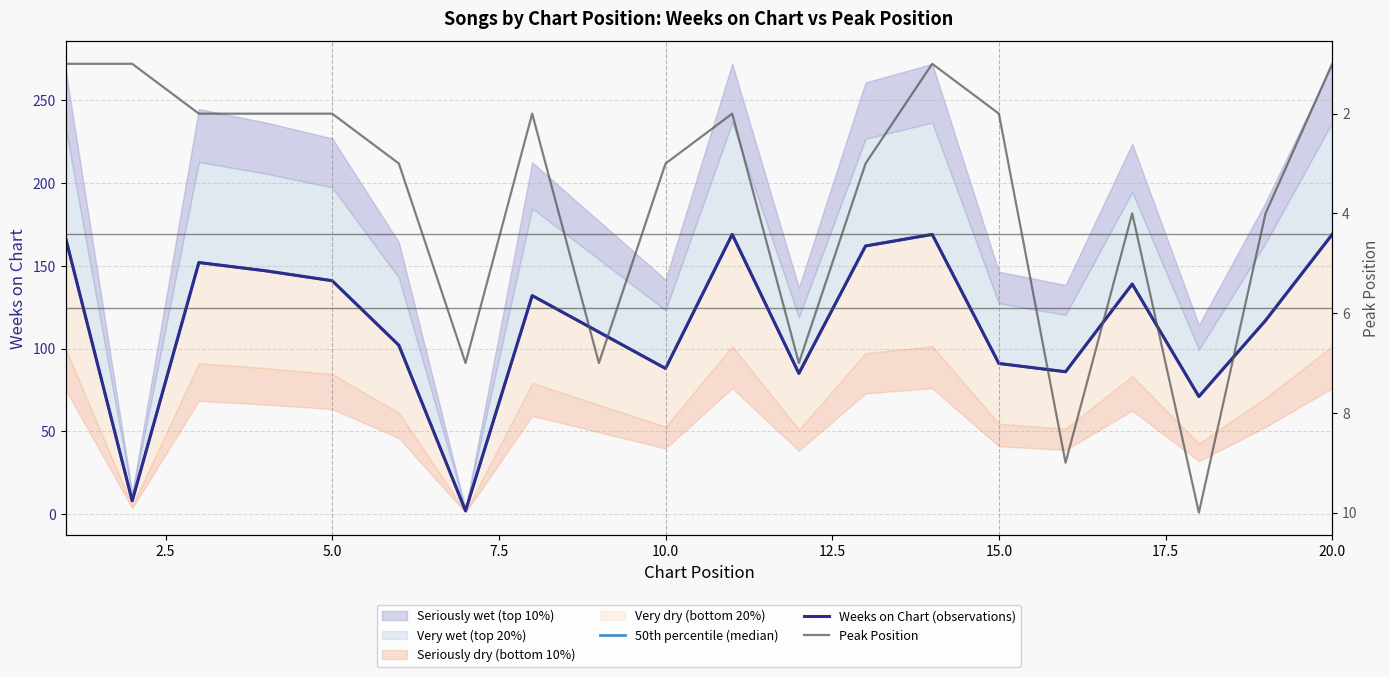

Is the value of Weeks on Chart (observations) at 0.0 greater than the value of Peak Position at 5.0?

Yes